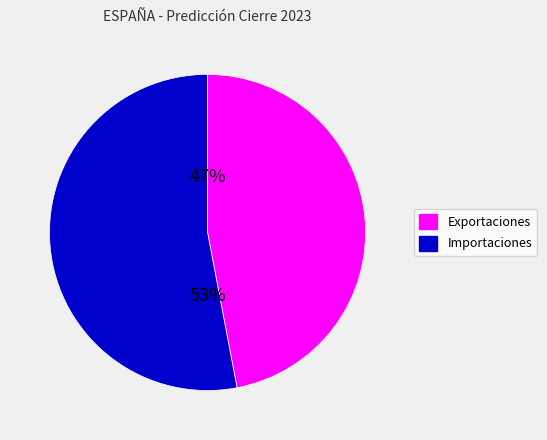

Approximately how many times larger is the value at Exportaciones compared to Importaciones?

0.9